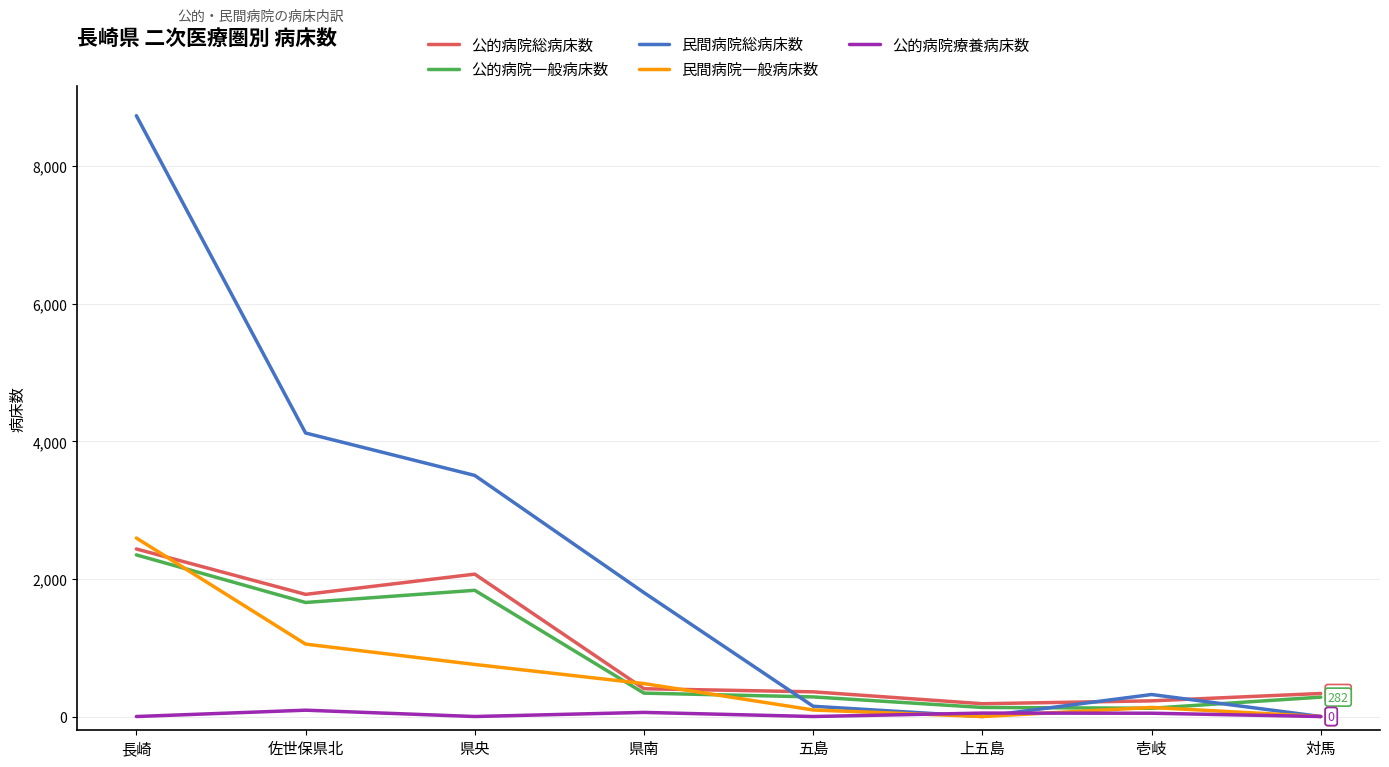

What is the highest value of the 民間病院一般病床数 series?

2595